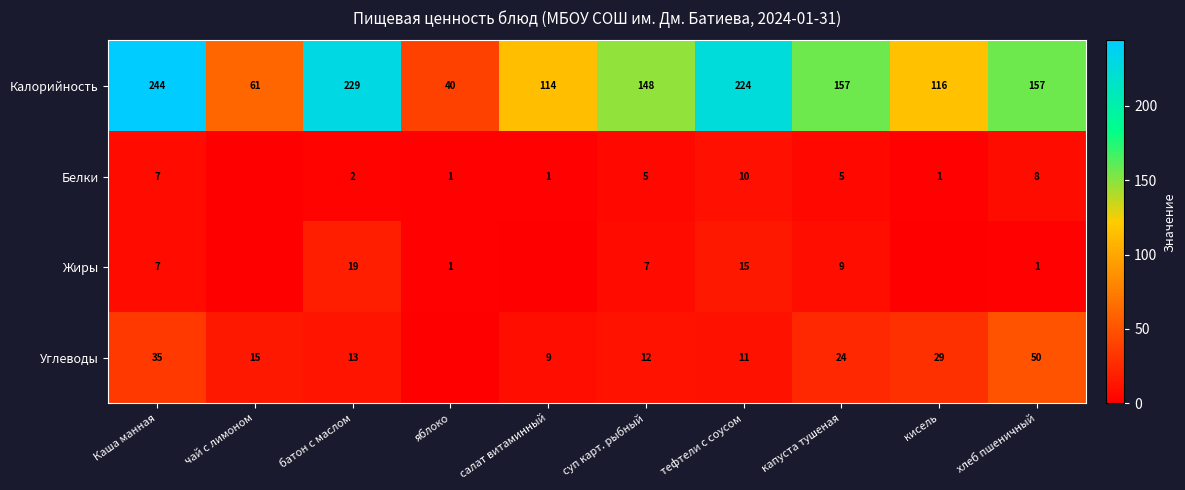

What is the total value across all series at тефтели с соусом?

260